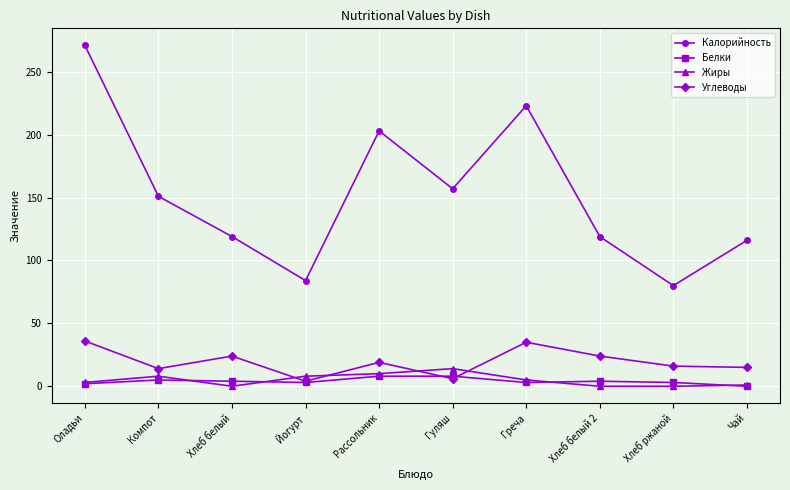

What is the approximate value of Жиры at Гуляш, to the nearest 5?

15